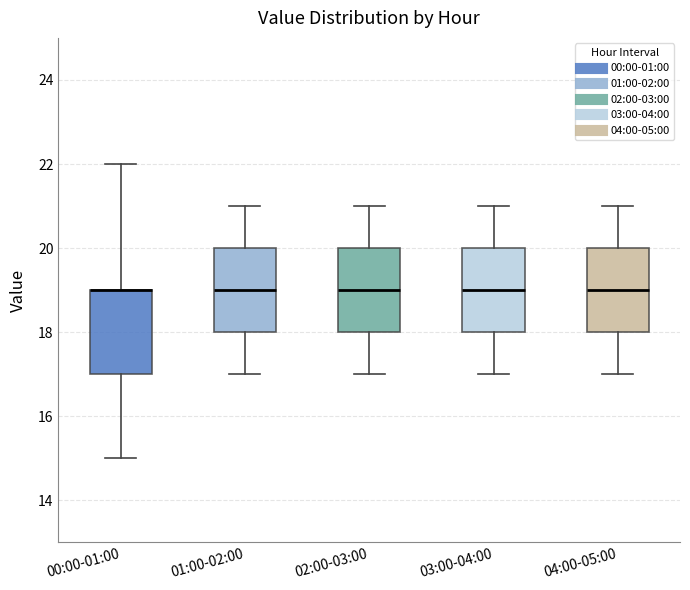

Reading left to right, read every box against the y-axis: the position of its median line, the range the box covers, and the ends of its whiskers. The values are not printed on the chart, so give them approximately, as read against the axis.

00:00-01:00: median 19 (drawn on the box's upper edge), box 17 to 19, whiskers 15 to 22
01:00-02:00: median 19, box 18 to 20, whiskers 17 to 21
02:00-03:00: median 19, box 18 to 20, whiskers 17 to 21
03:00-04:00: median 19, box 18 to 20, whiskers 17 to 21
04:00-05:00: median 19, box 18 to 20, whiskers 17 to 21